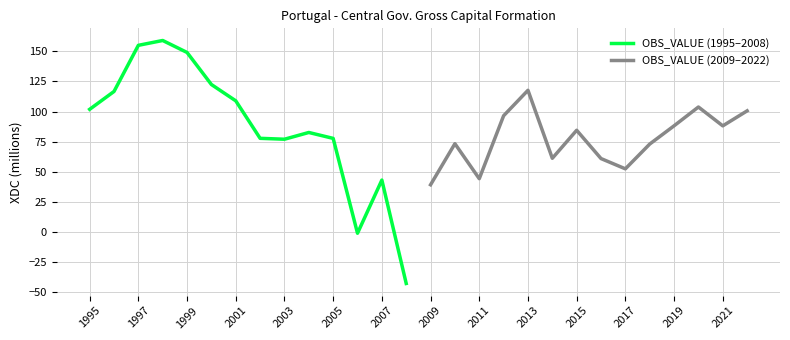

At which label does OBS_VALUE (1995–2008) first exceed 101?

1995